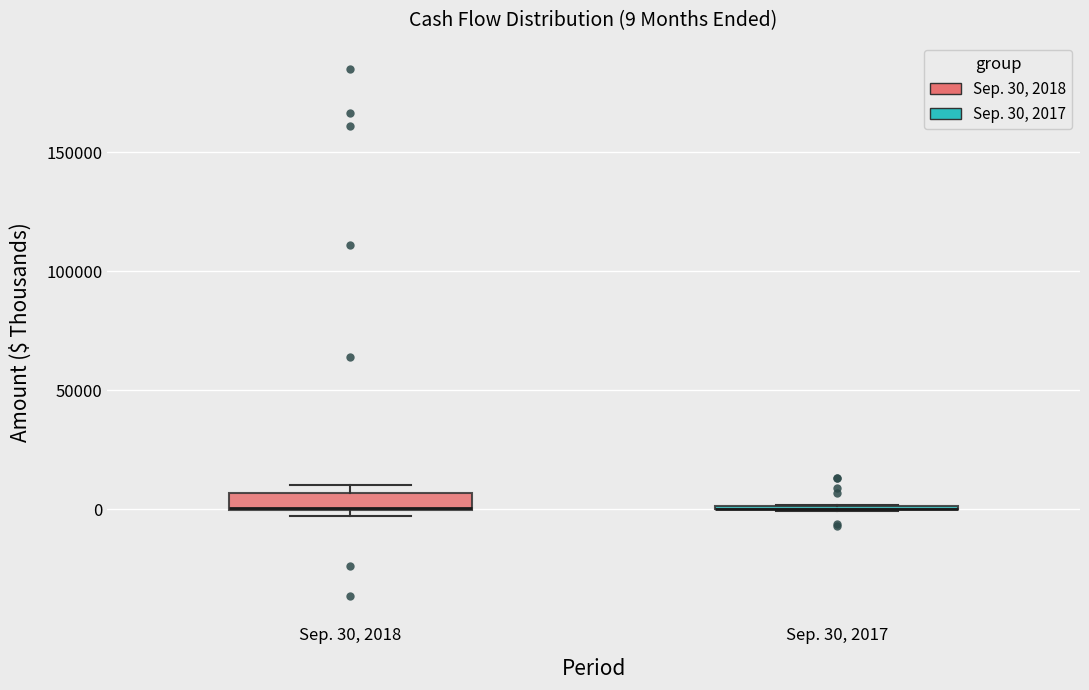

Which box is the tallest, from its lower edge to its upper edge?

Sep. 30, 2018